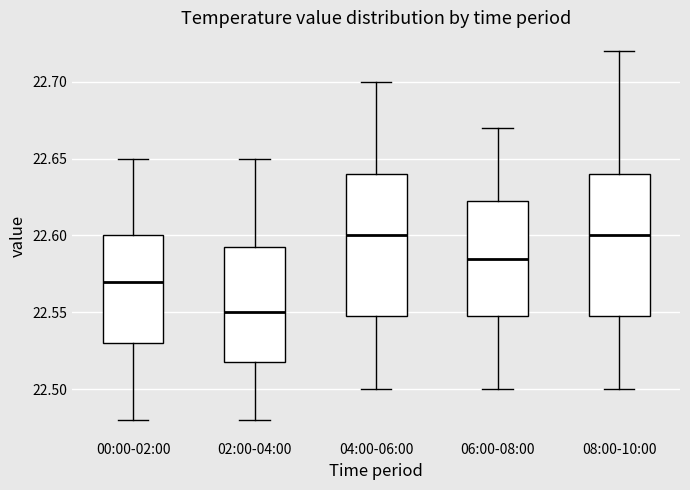

Reading left to right, read every box against the y-axis: the position of its median line, the range the box covers, and the ends of its whiskers. The values are not printed on the chart, so give them approximately, as read against the axis.

00:00-02:00: median 22.570, box 22.530 to 22.600, whiskers 22.480 to 22.650
02:00-04:00: median 22.550, box 22.520 to 22.595, whiskers 22.480 to 22.650
04:00-06:00: median 22.600, box 22.550 to 22.640, whiskers 22.500 to 22.700
06:00-08:00: median 22.585, box 22.550 to 22.625, whiskers 22.500 to 22.670
08:00-10:00: median 22.600, box 22.550 to 22.640, whiskers 22.500 to 22.720